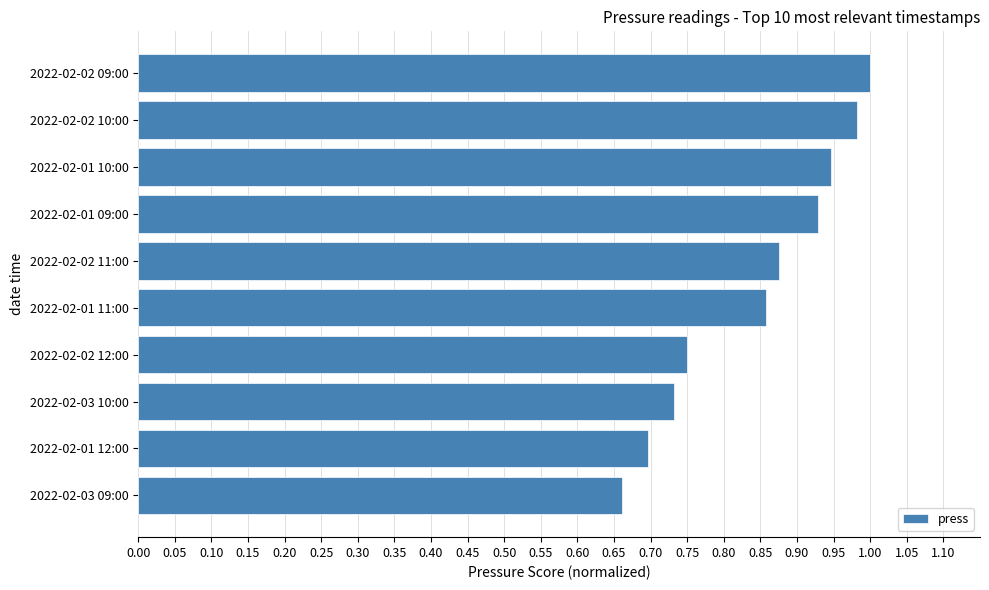

How many distinct data groups are displayed?

1